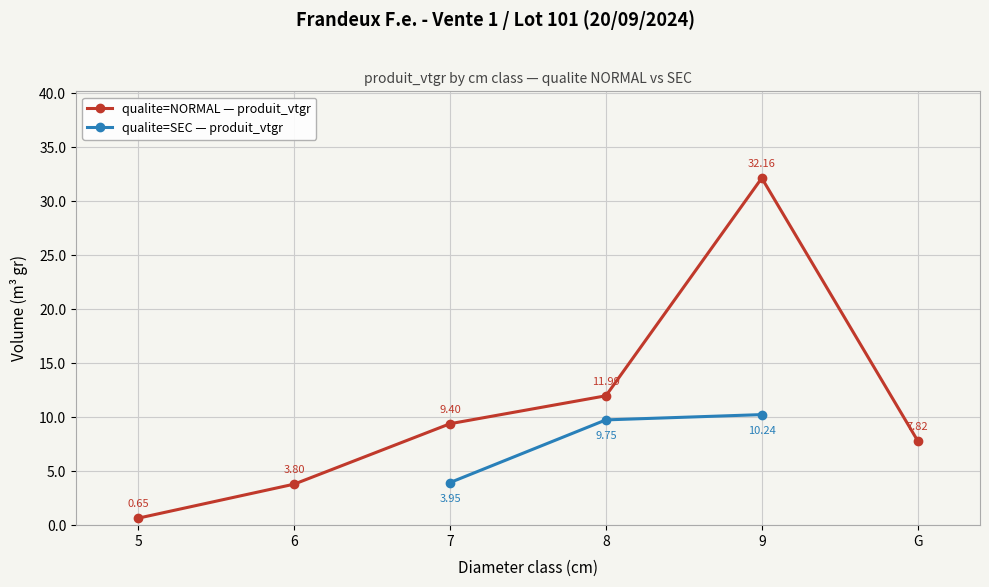

What is the sum of all qualite=NORMAL — produit_vtgr values?

65.8